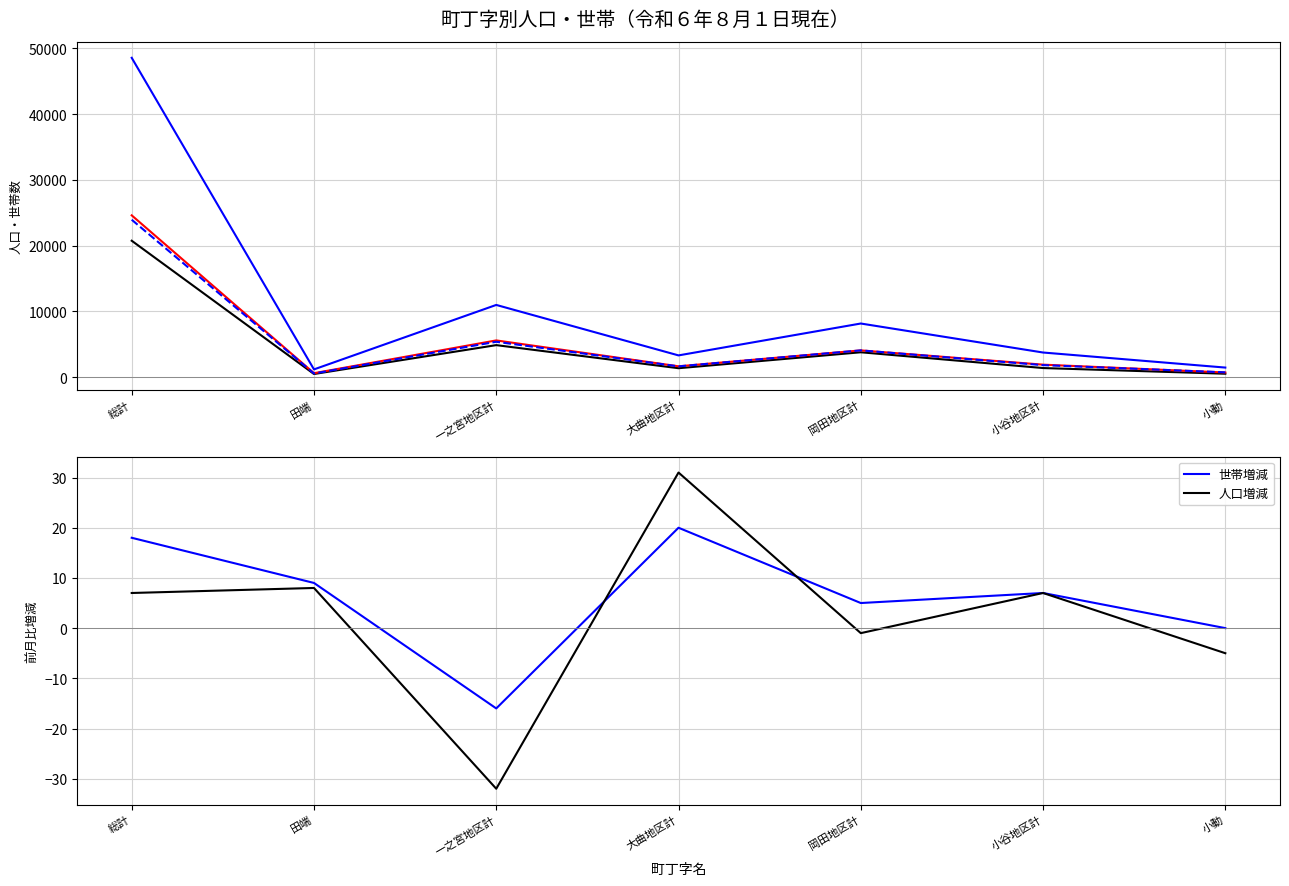

True or false: 人口増減 and 女 intersect in this chart.

False